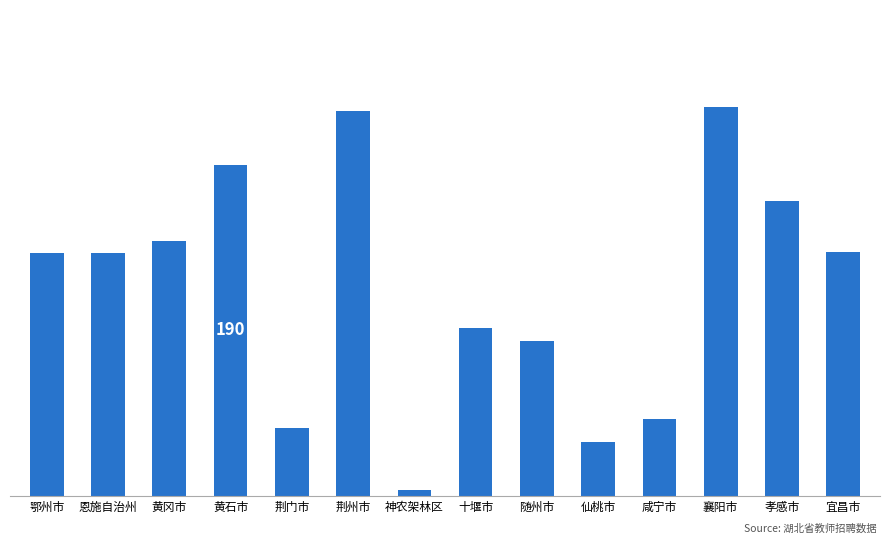

What is the change in value from 恩施自治州 to 荆门市?

-100